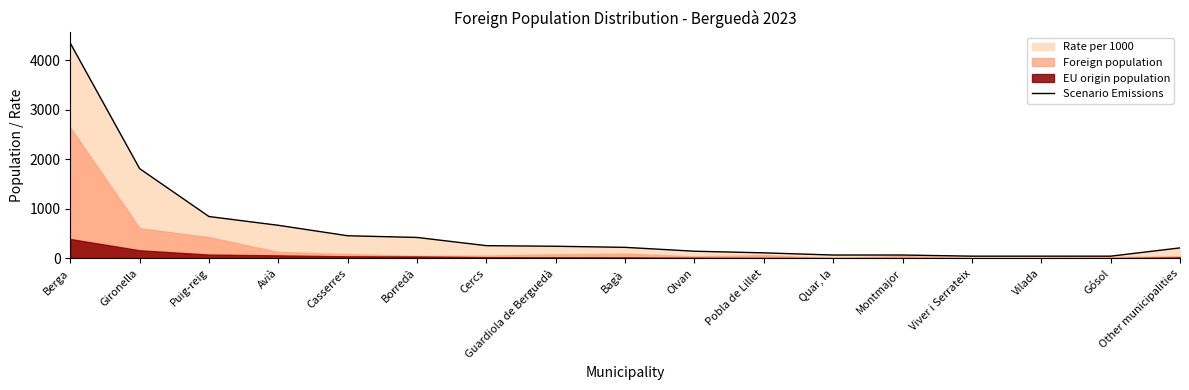

What value does the data have at Guardiola de Berguedà, to the nearest 100?

200